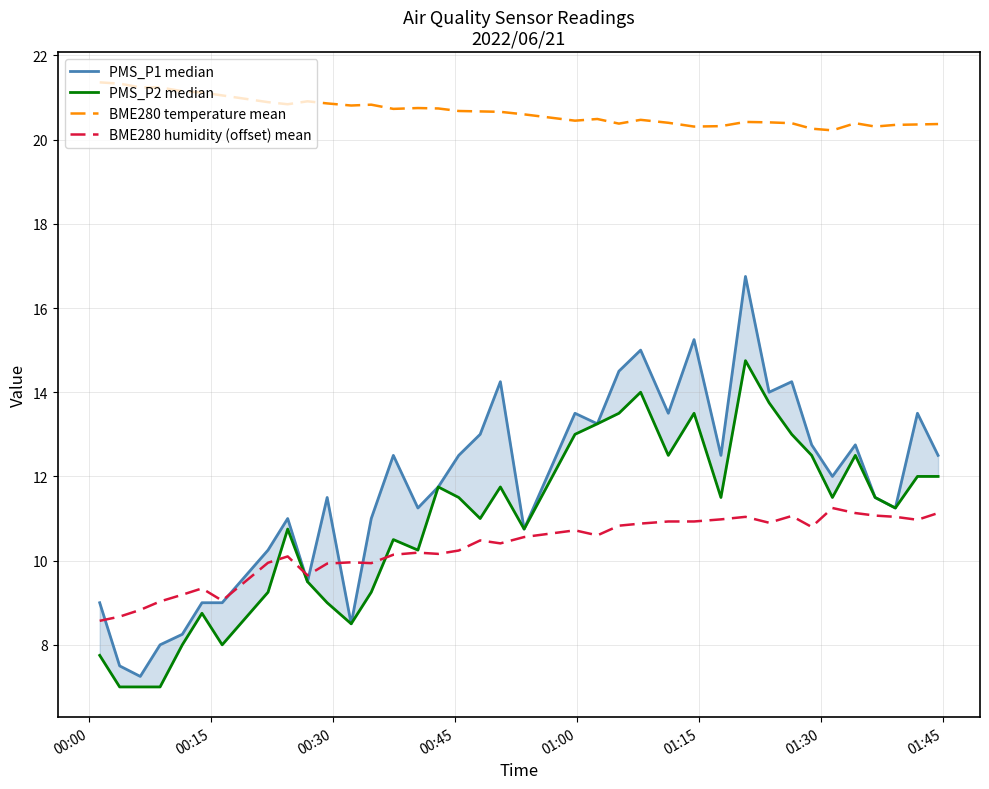

True or false: BME280 temperature mean and BME280 humidity (offset) mean intersect in this chart.

False